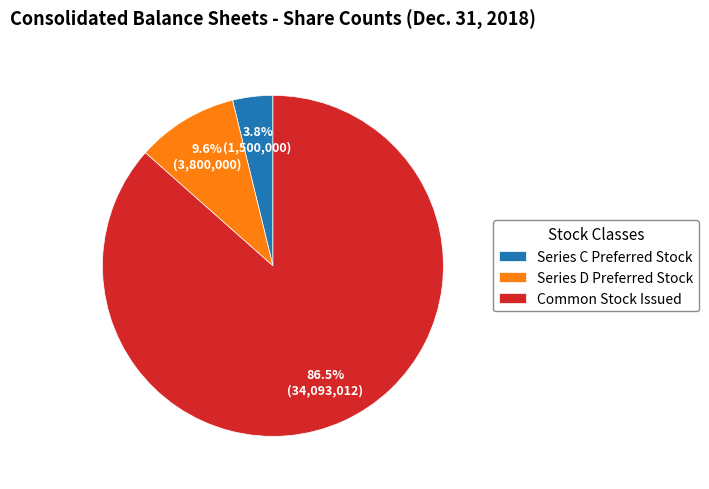

How many slices are in this pie chart?

3